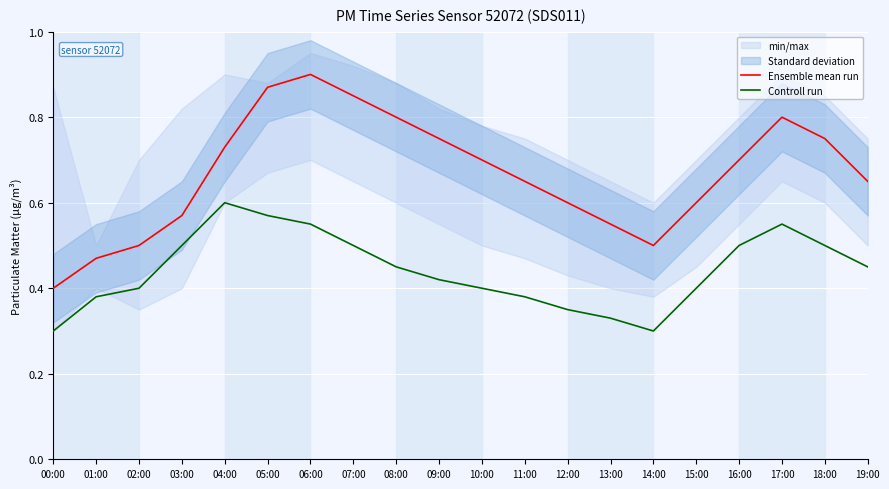

Which category has the highest value across all series?

06:00